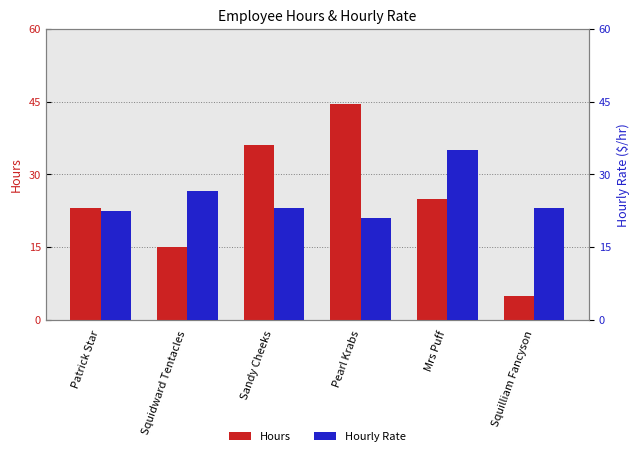

How many bars are there in total?

12